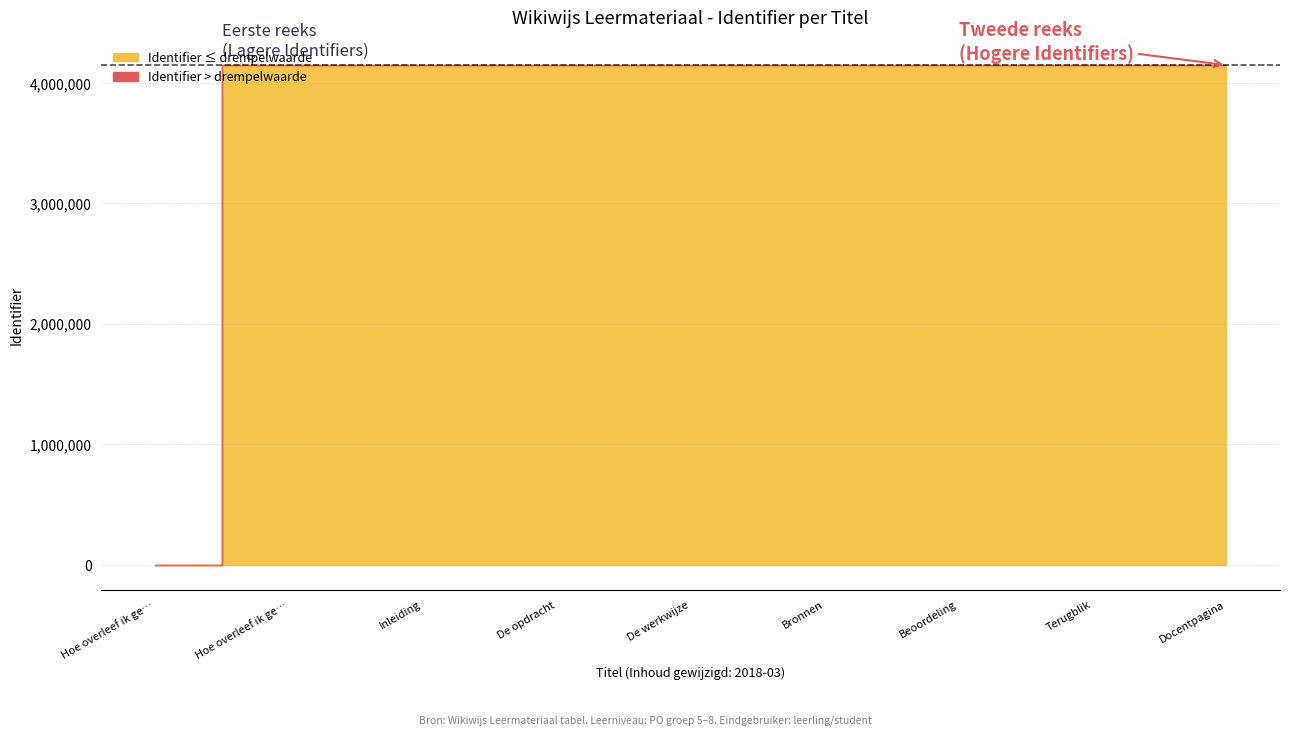

Which category has the lowest value across all series?

Hoe overleef ik gezonde voeding